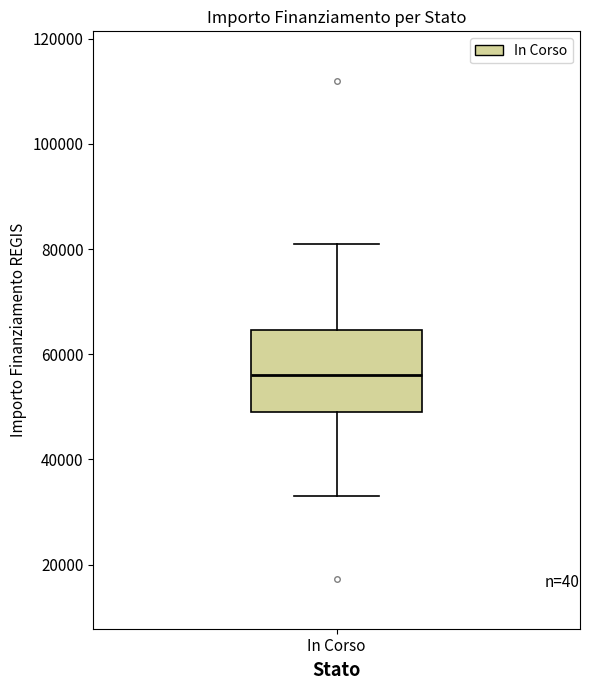

Read this box plot against the y-axis: the position of the median line, the range covered by the box, and the ends of both whiskers. The values are not printed on the chart, so give them approximately, as read against the axis.

median 56000, box 50000 to 64000, whiskers 32000 to 80000